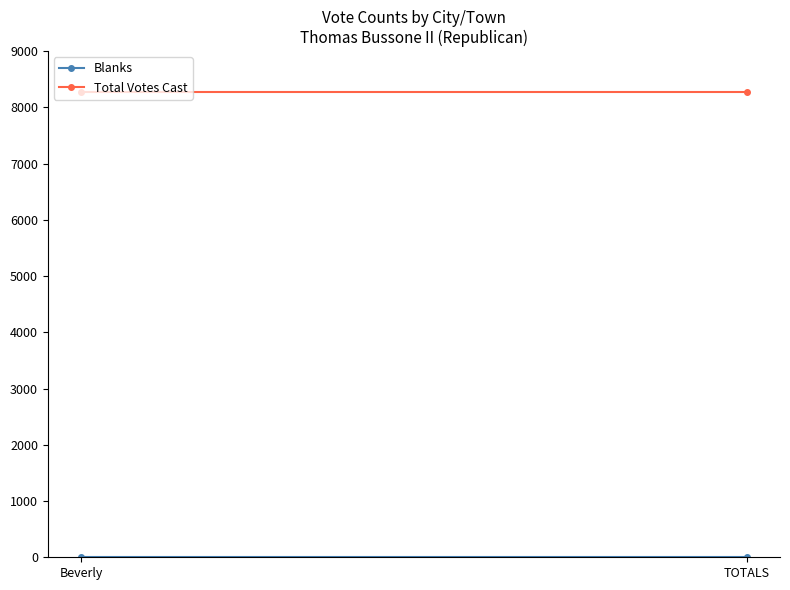

Is the value of Total Votes Cast at TOTALS greater than the value of Blanks at TOTALS?

Yes